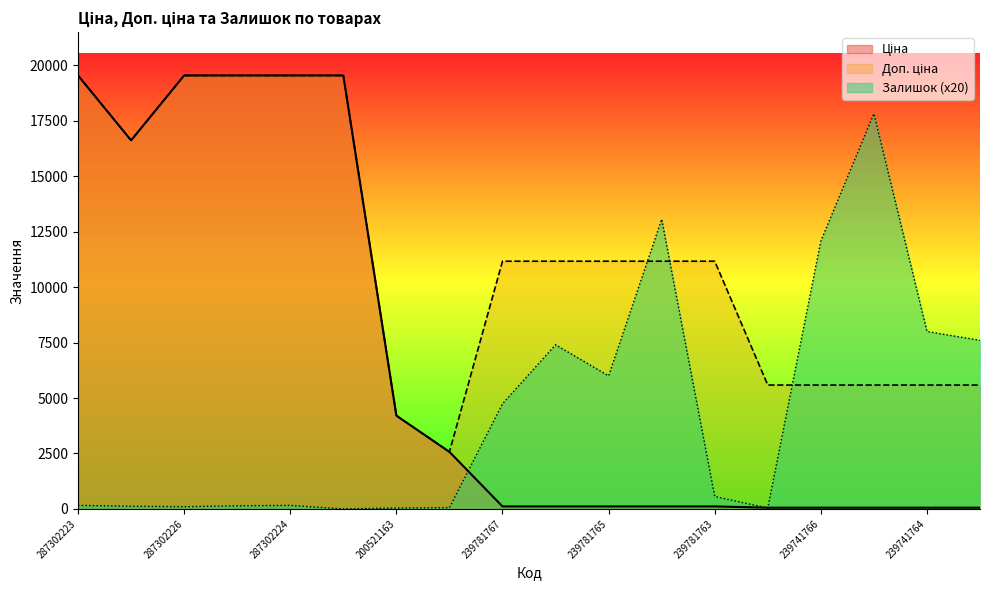

Which series ends up on top after the final intersection of Залишок and Ціна?

Залишок